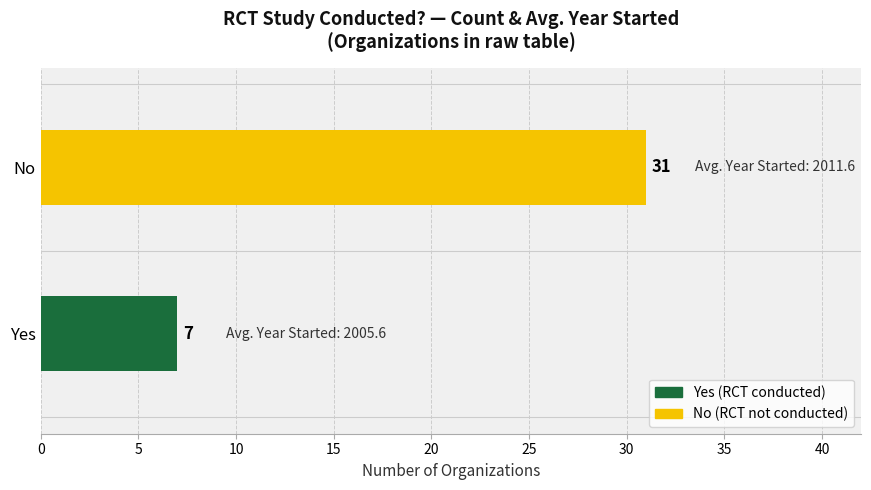

Are the bars horizontal?

Yes